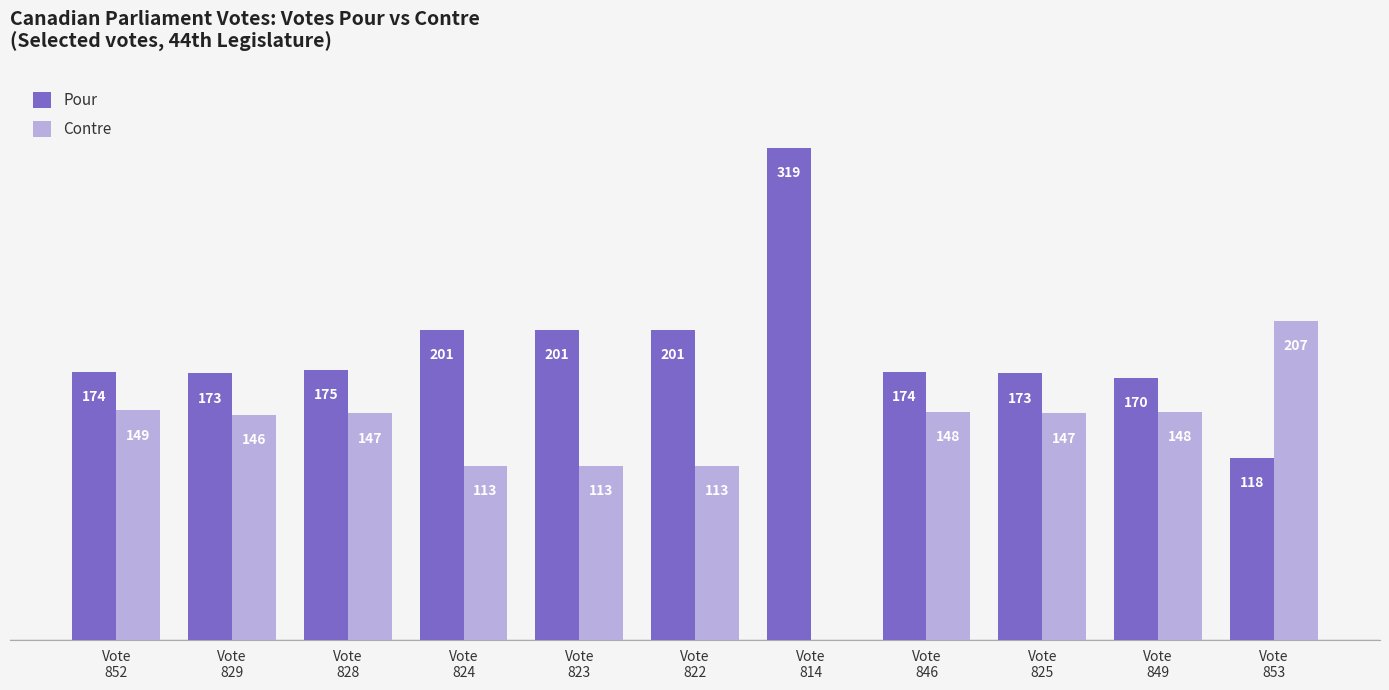

Which series has the largest total across all categories?

Pour